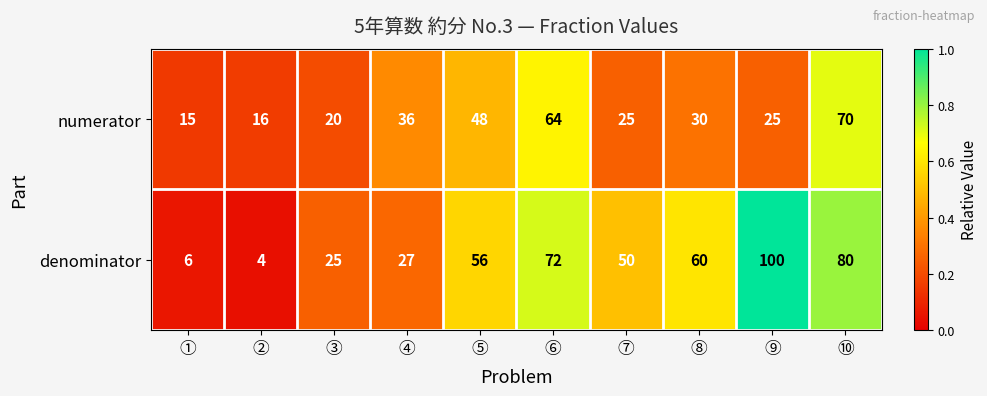

What is the total value across all series at ②?

20